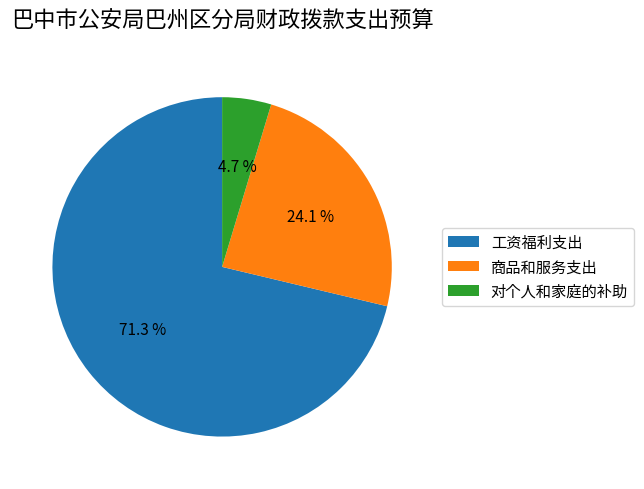

What percentage is the 商品和服务支出 slice, to the nearest percent?

24%